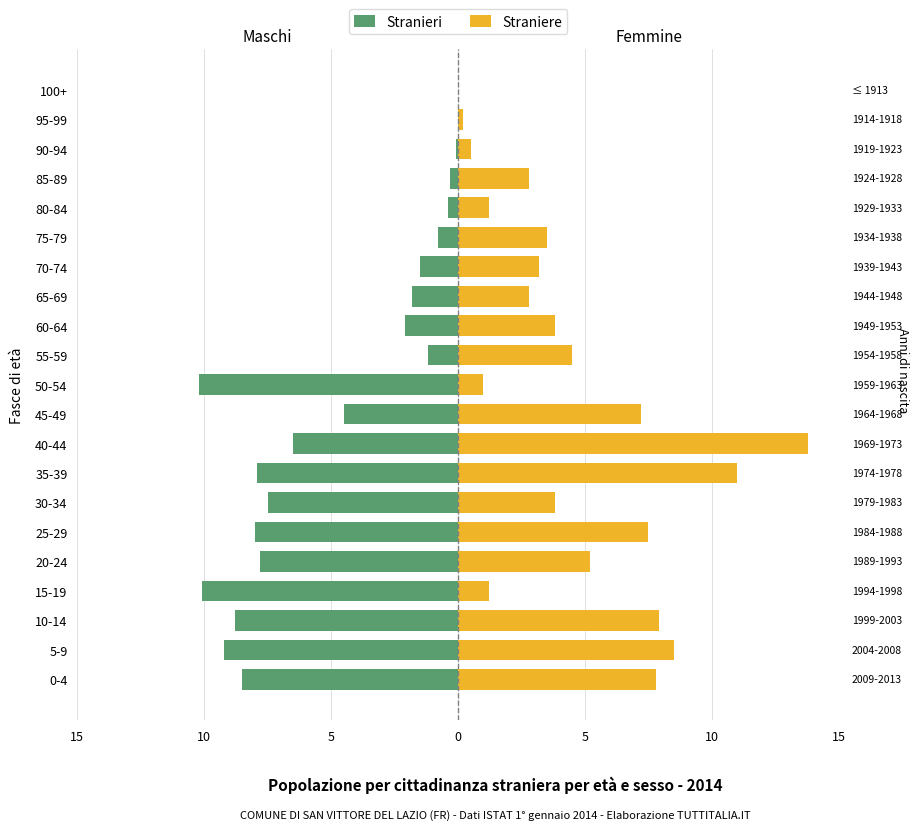

How many bars are there in each group?

2